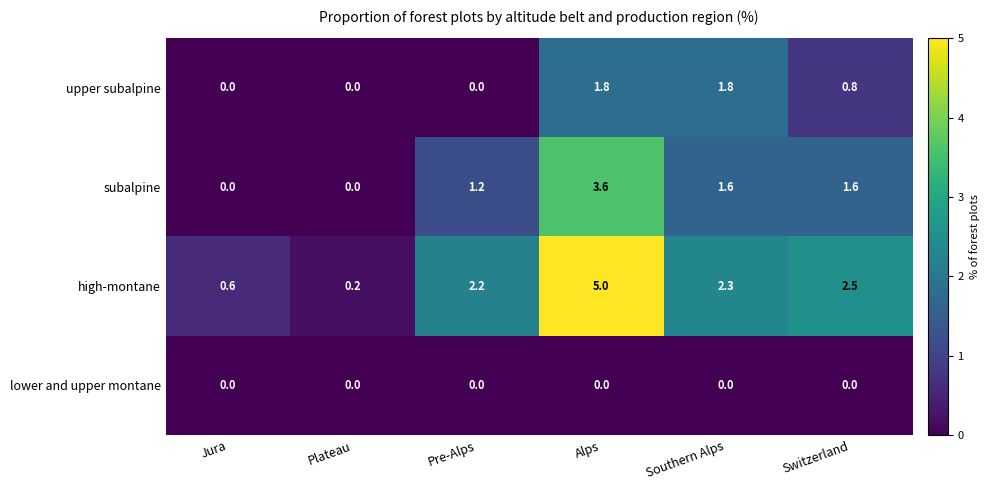

Reading left to right, list all the values displayed in this chart.

upper subalpine: 0.0	0.0	0.0	1.8	1.8	0.8
subalpine: 0.0	0.0	1.2	3.6	1.6	1.6
high-montane: 0.6	0.2	2.2	5.0	2.3	2.5
lower and upper montane: 0.0	0.0	0.0	0.0	0.0	0.0